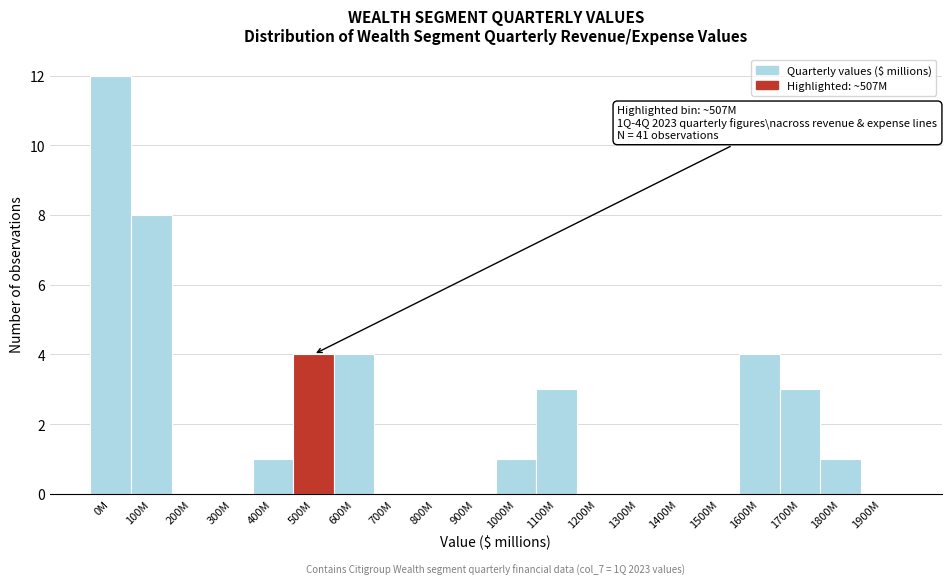

Reading left to right, extract all data points from this chart.

0M=12	100M=8	200M=0	300M=0	400M=1	500M=4	600M=4	700M=0	800M=0	900M=0	1000M=1	1100M=3	1200M=0	1300M=0	1400M=0	1500M=0	1600M=4	1700M=3	1800M=1	1900M=0